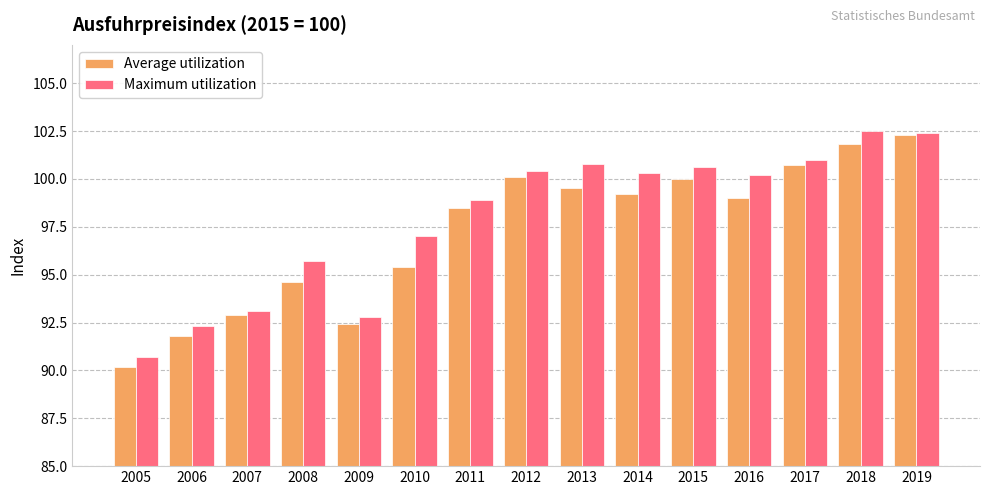

What is the value of the Maximum utilization bar at the 4th from the left?

95.7